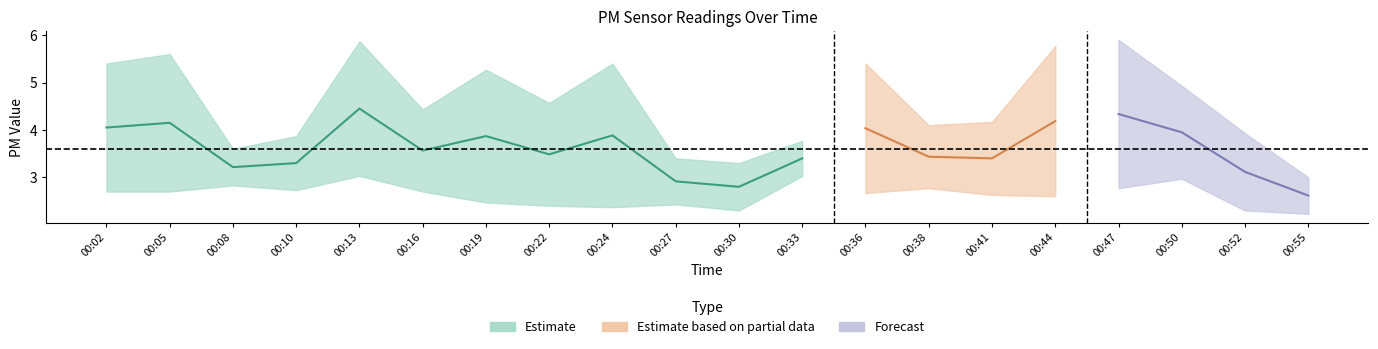

Is this an area chart (filled region under the line)?

No